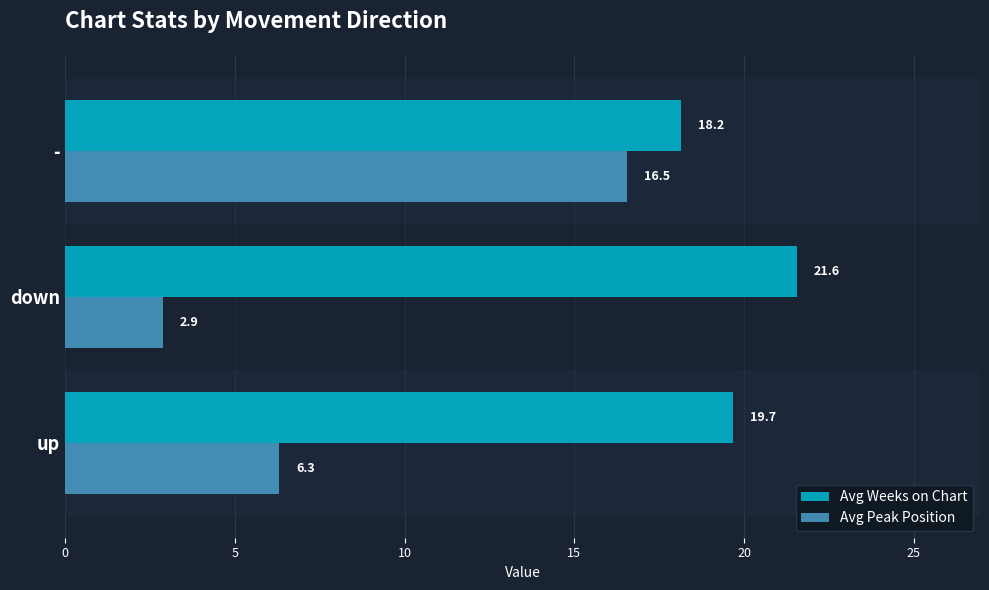

Is it true that Avg Peak Position equals 1.4 at down?

False